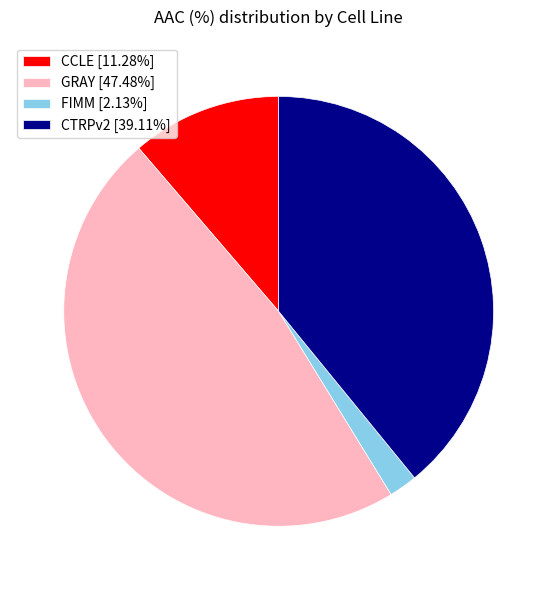

Rank the categories by value from highest to lowest.

GRAY, CTRPv2, CCLE, FIMM